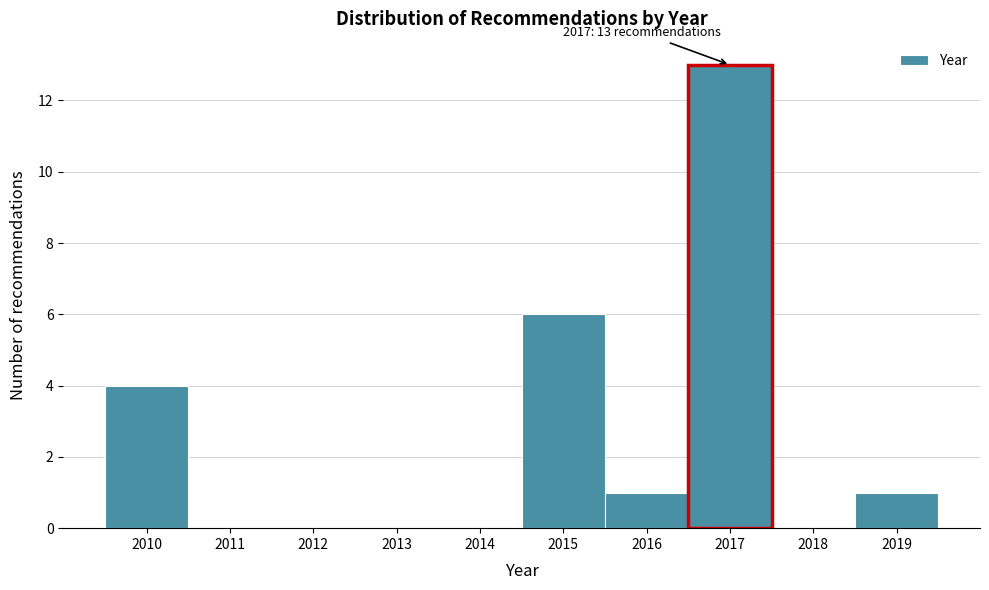

Reading left to right, transcribe all the data shown in this chart.

2010=4	2011=0	2012=0	2013=0	2014=0	2015=6	2016=1	2017=13	2018=0	2019=1